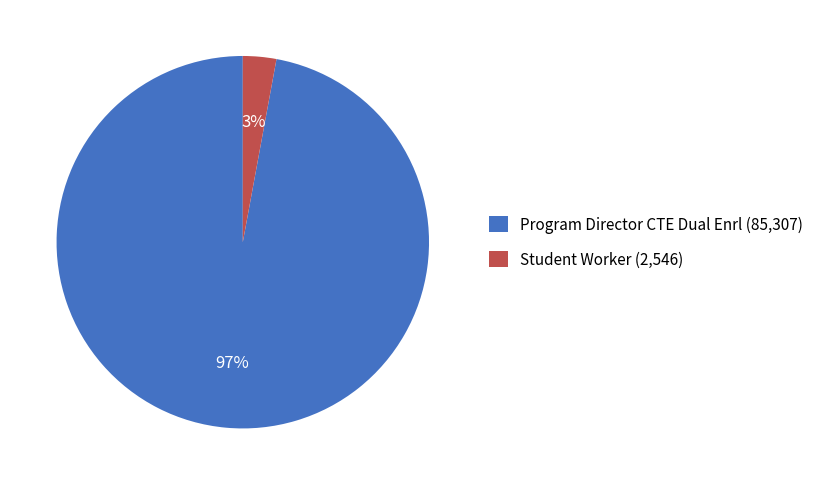

Combined, do Student Worker (2,546) and Program Director CTE Dual Enrl (85,307) account for over 50%?

Yes